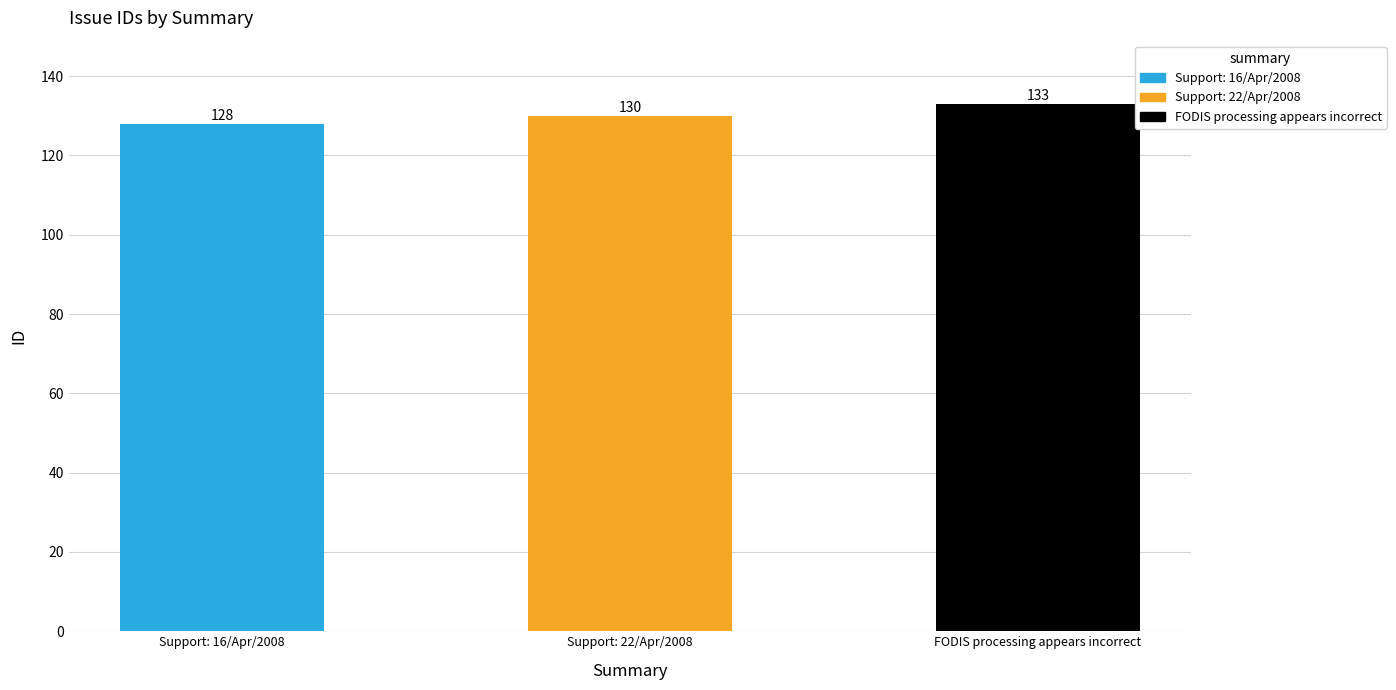

Reading left to right, transcribe all the data shown in this chart.

128	130	133